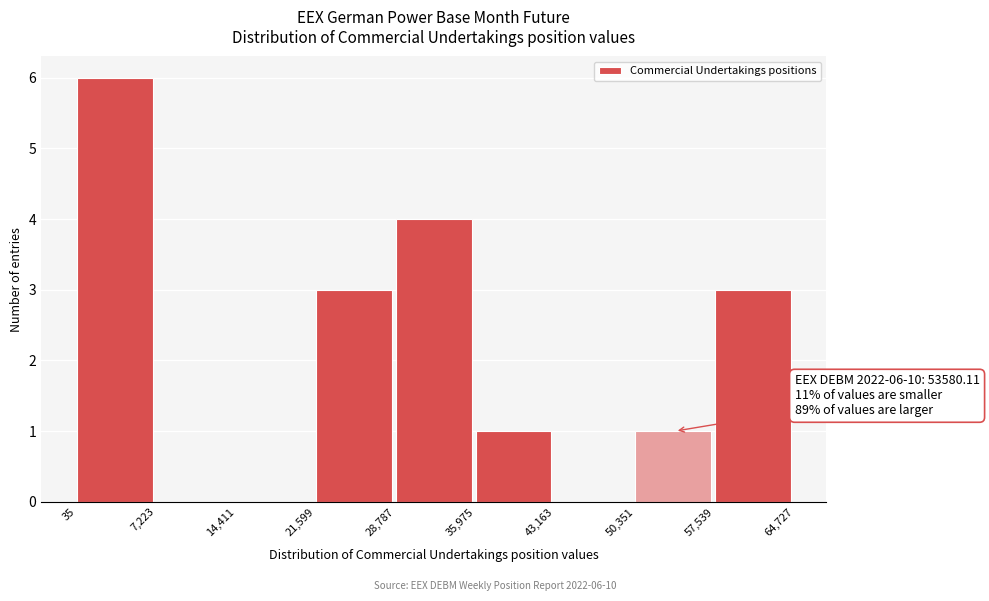

Over which range of the x-axis is the bar tallest?

35 to 7,223